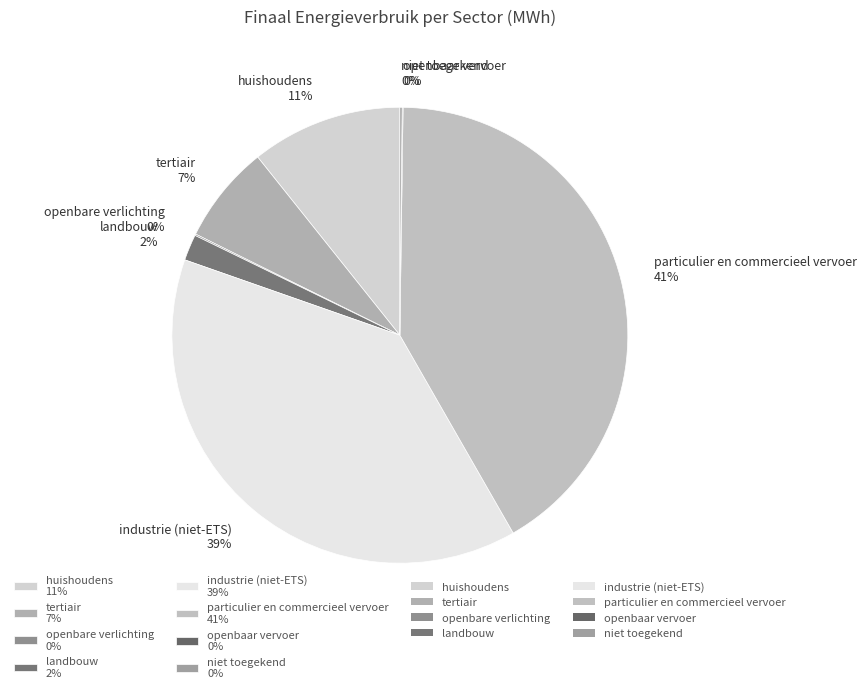

The industrie (niet-ETS) slice represents 39% of the pie. True or false?

True